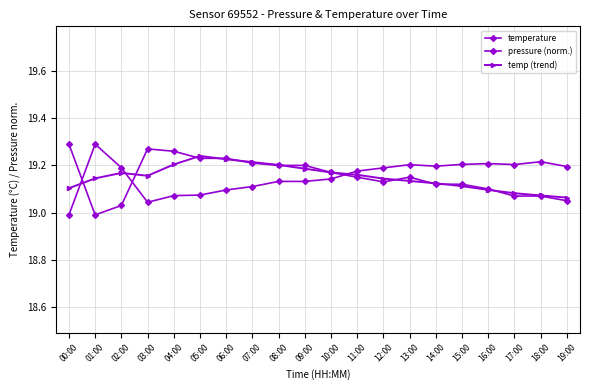

How many lines are shown in the chart?

3